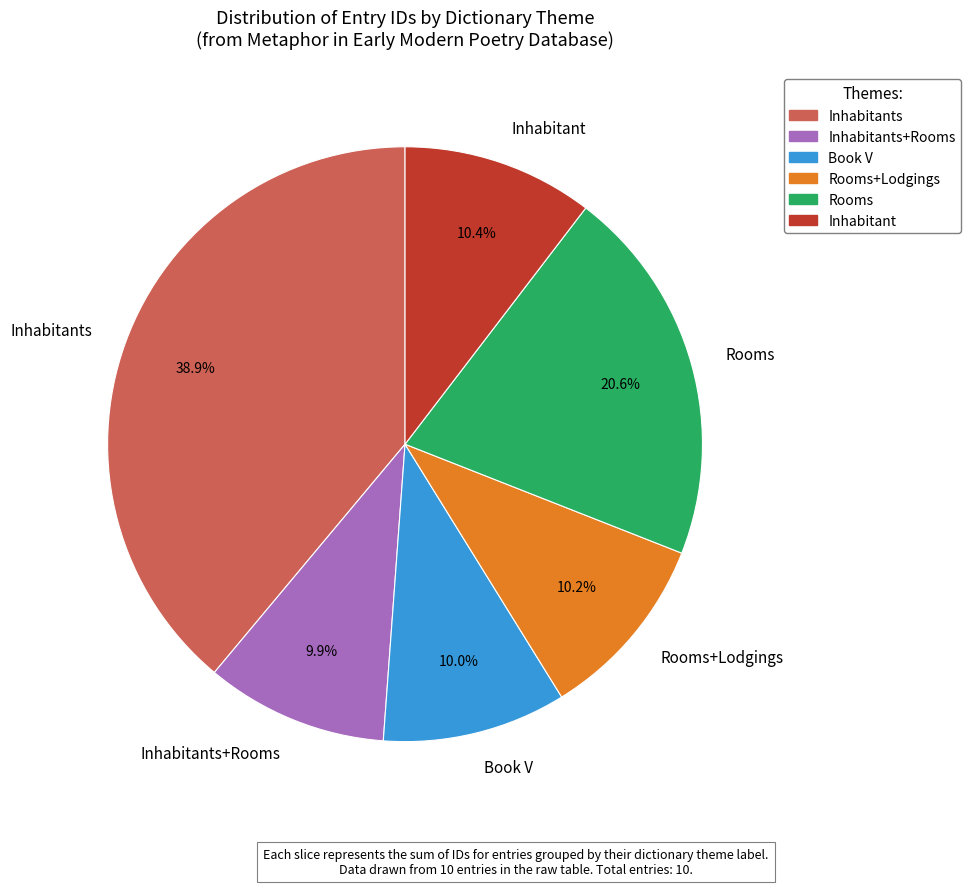

Approximately how many times larger is the value at Inhabitants+Rooms compared to Rooms+Lodgings?

1.0